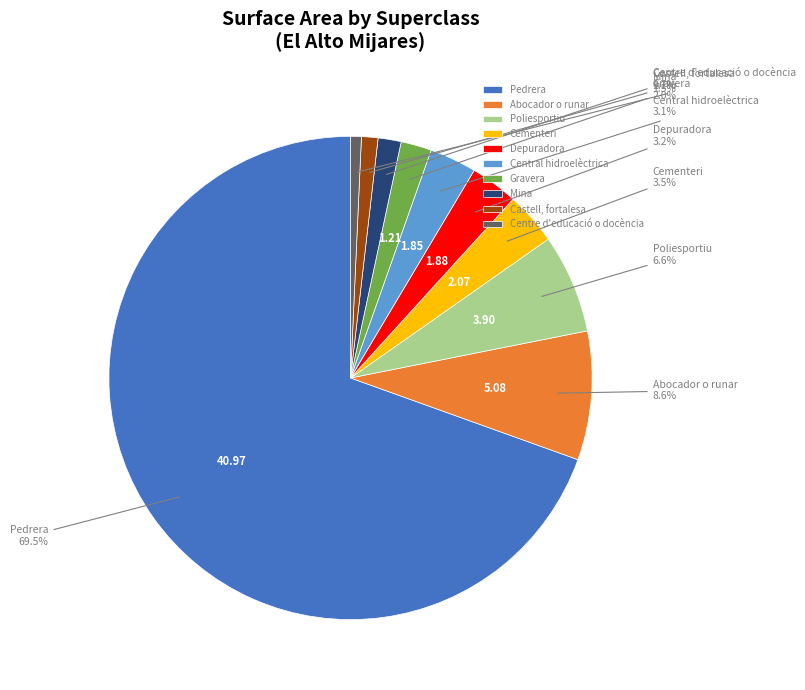

To the nearest percent, what is the average slice percentage?

10%